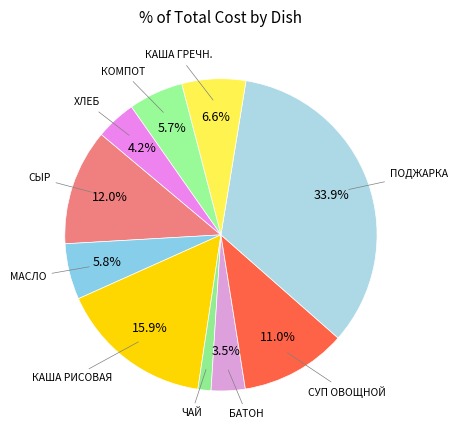

How many segments does this pie chart have?

10